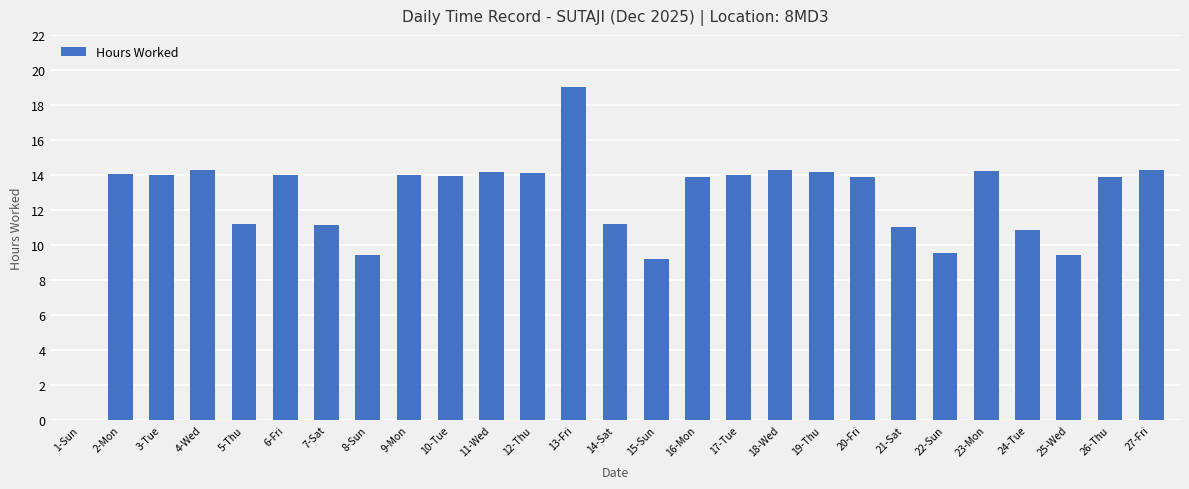

Are the bars horizontal?

No